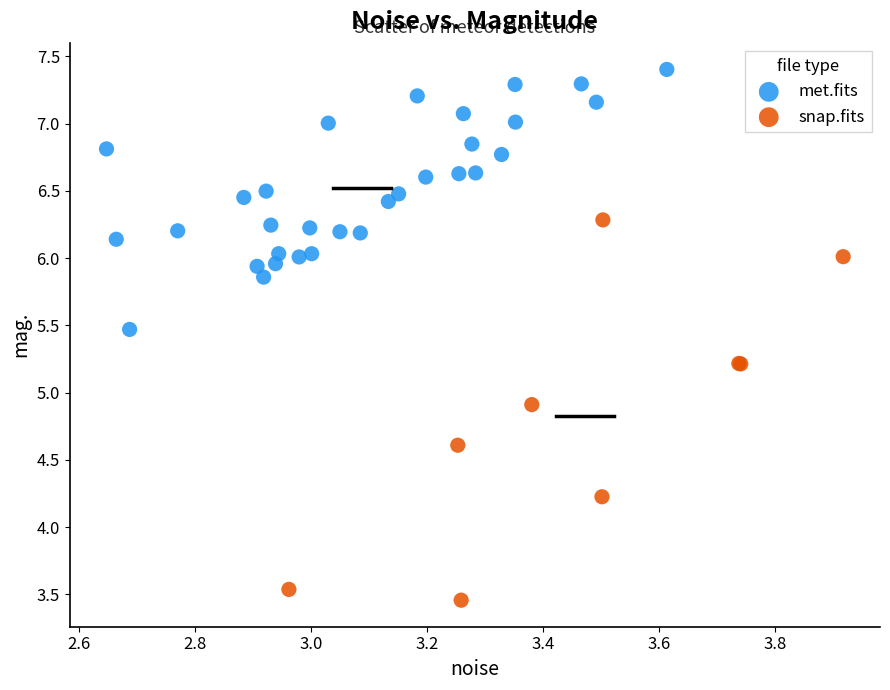

What are all the series names shown in the legend?

met.fits, snap.fits